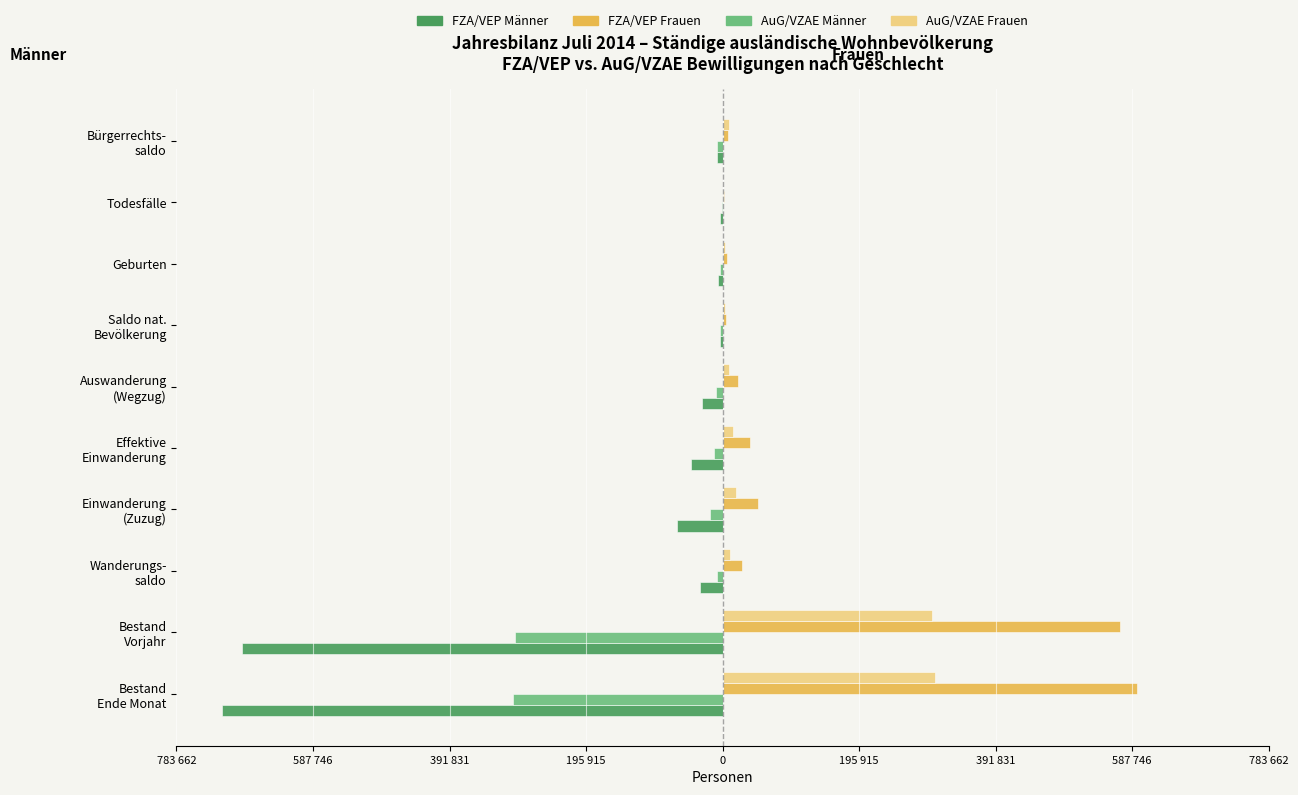

What is the sum of all FZA/VEP Frauen values?

1325602